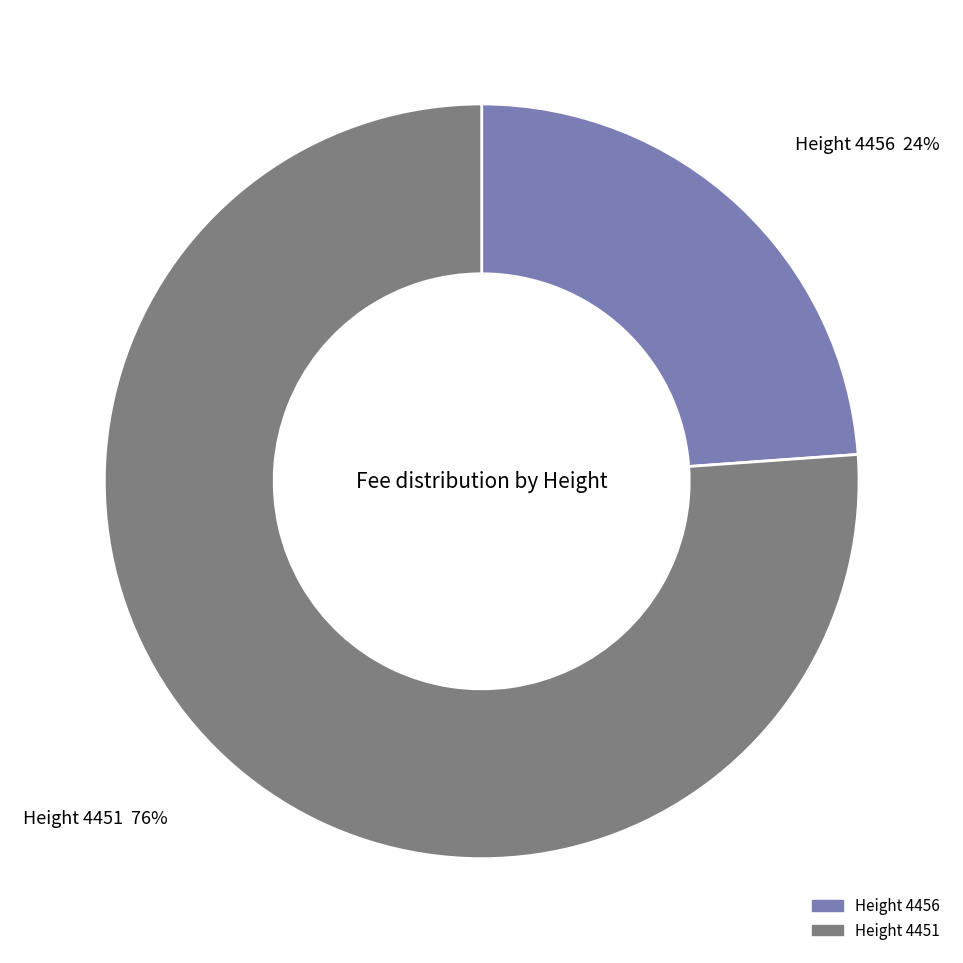

Is there any slice that represents more than half of the pie?

Yes